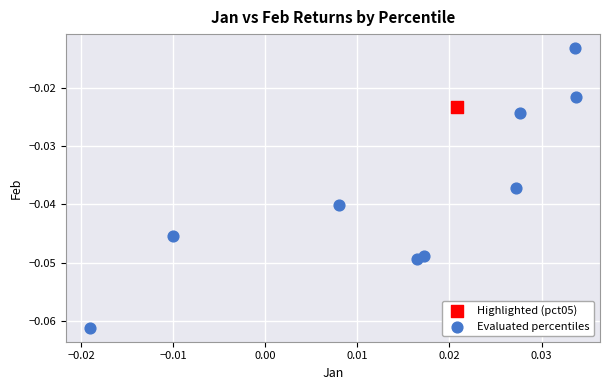

What are all the series names shown in the legend?

Highlighted (pct05), Evaluated percentiles